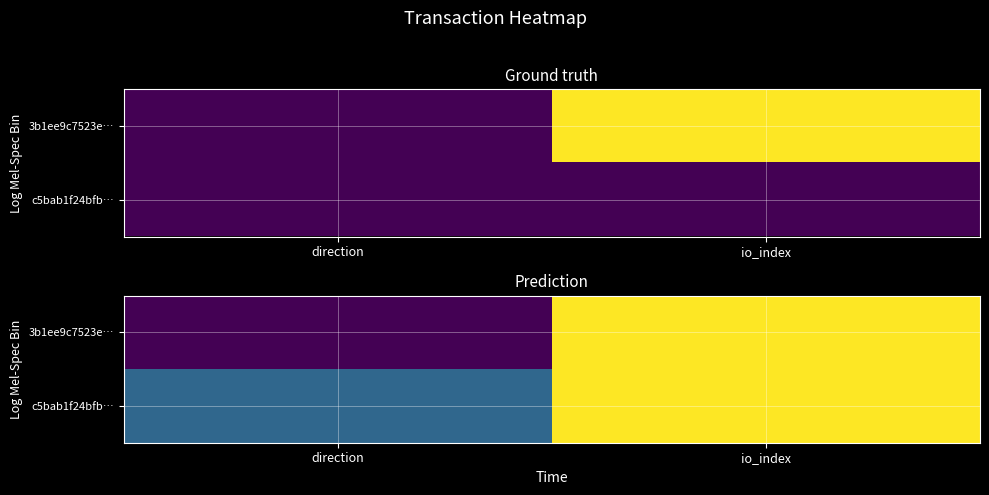

The c5bab1f24bfb… series shows 1.0 at io_index. True or false?

True